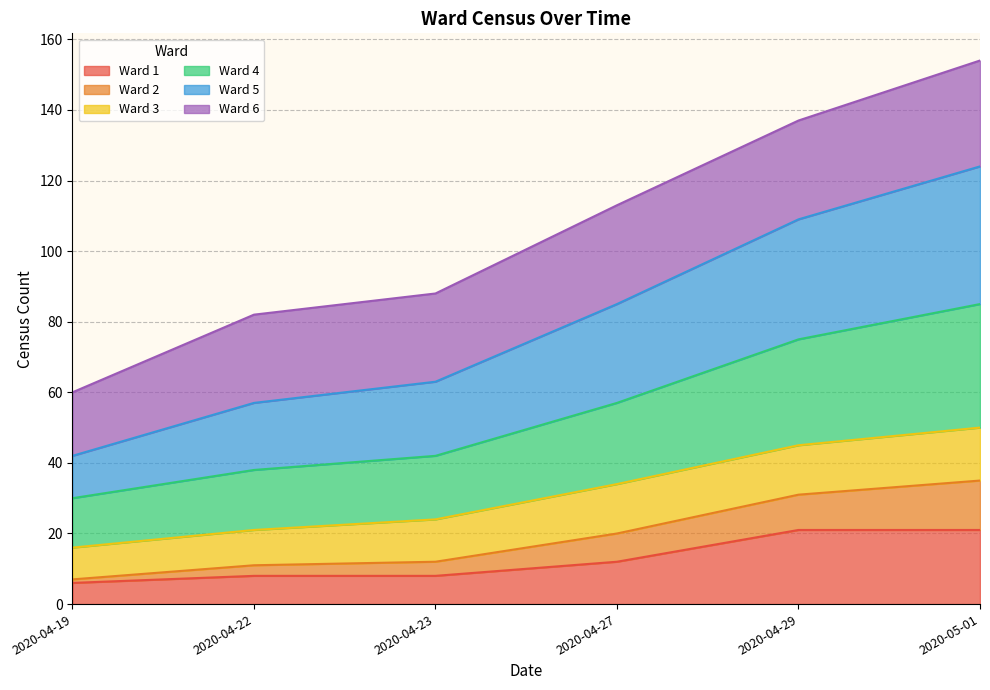

What is the total value across all series at 2020-04-23?

88